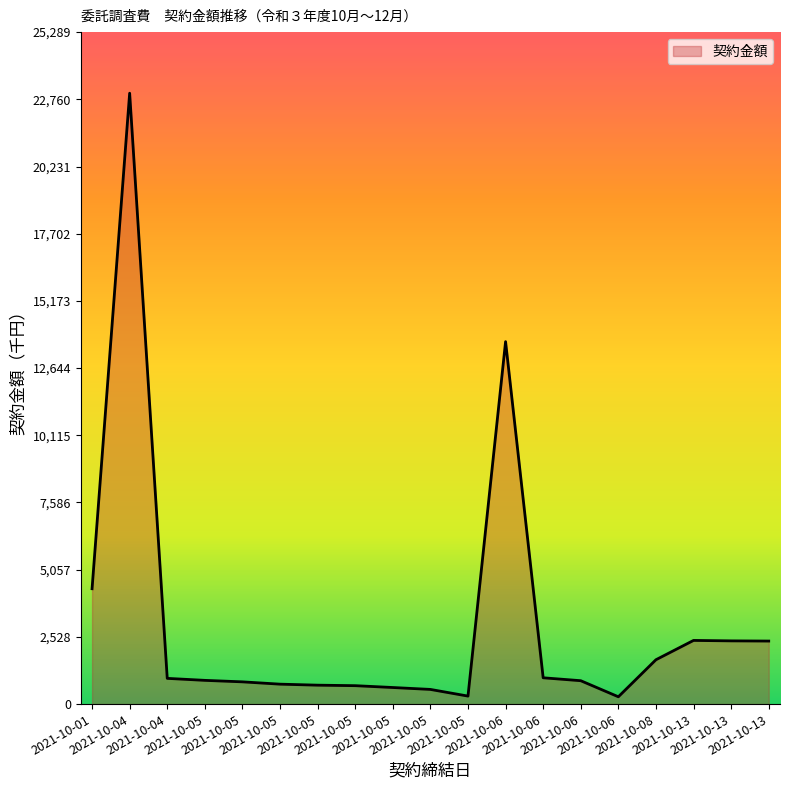

Does the chart have visible grid lines?

No